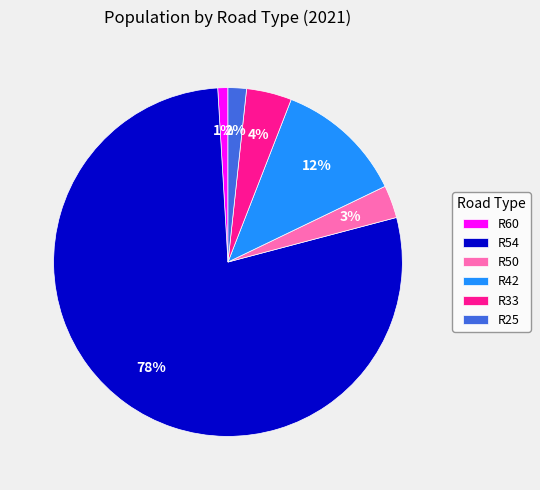

Count the number of slices in the pie.

6